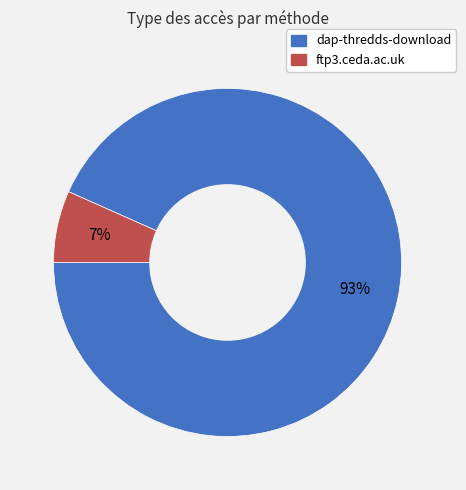

To the nearest percent, what is the combined percentage of dap-thredds-download and ftp3.ceda.ac.uk?

100%